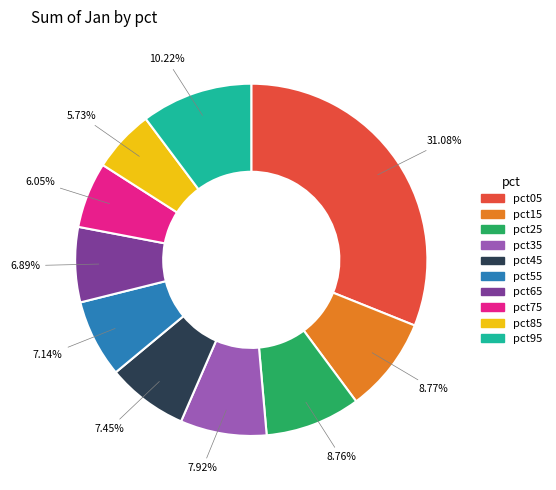

To the nearest percent, what is the combined percentage of pct25 and pct45?

16%